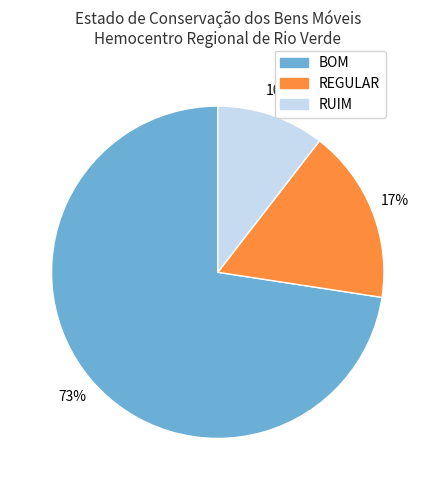

What is the largest slice in the pie chart?

BOM